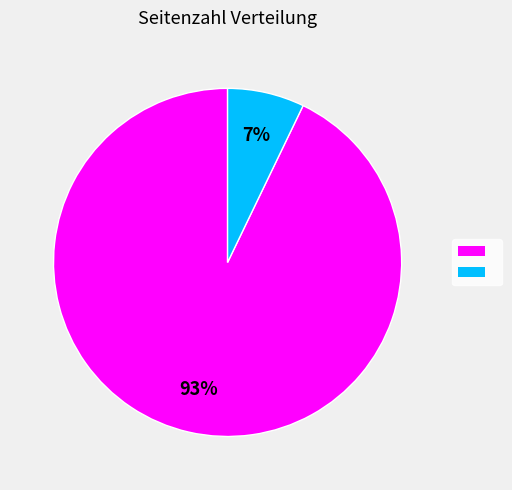

Is there any slice that represents more than half of the pie?

Yes